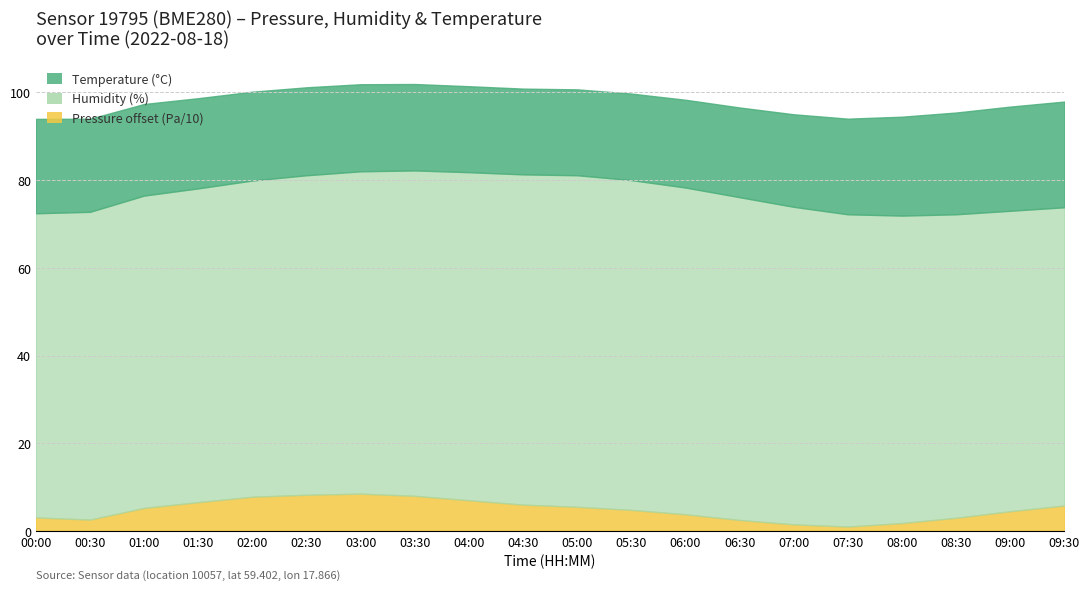

What is the total value across all series at 06:00?

98.3